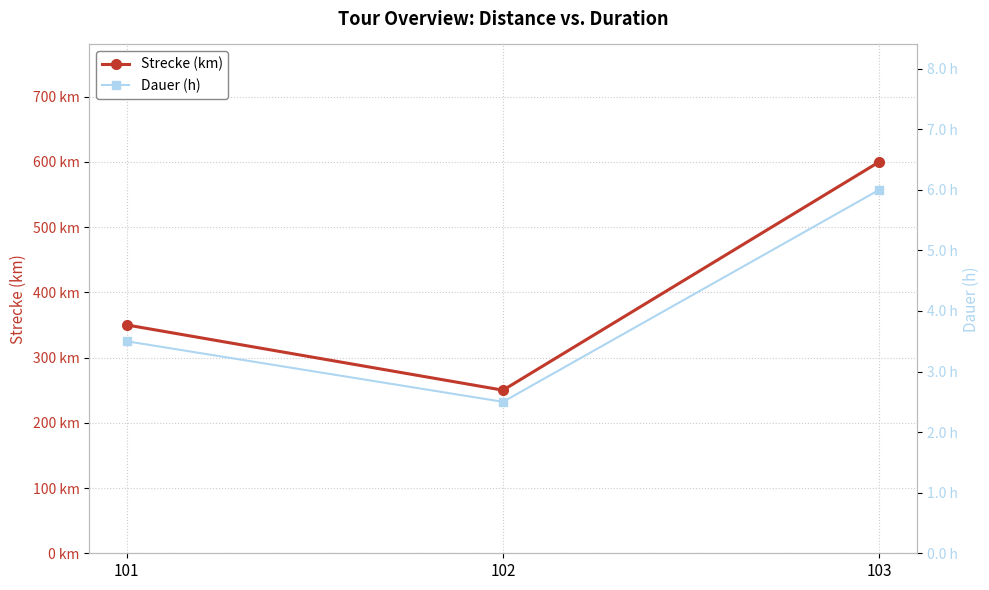

Reading left to right, transcribe all the data shown in this chart.

Strecke (km): 101=350.0	102=250.0	103=600.0
Dauer (h): 101=3.5	102=2.5	103=6.0